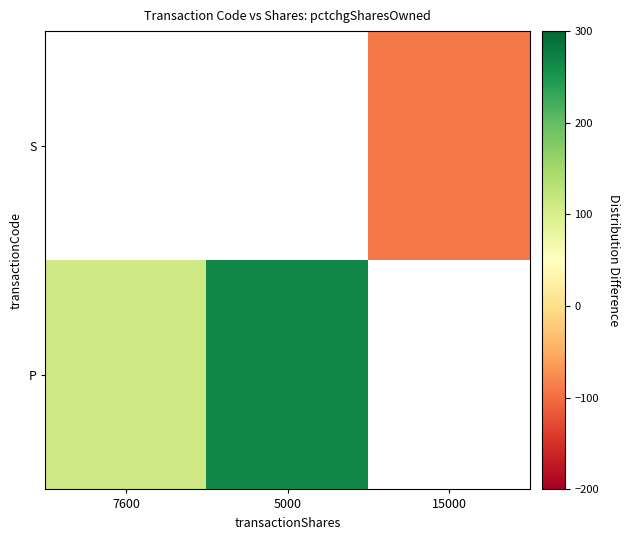

What is the maximum value for P?

266.0